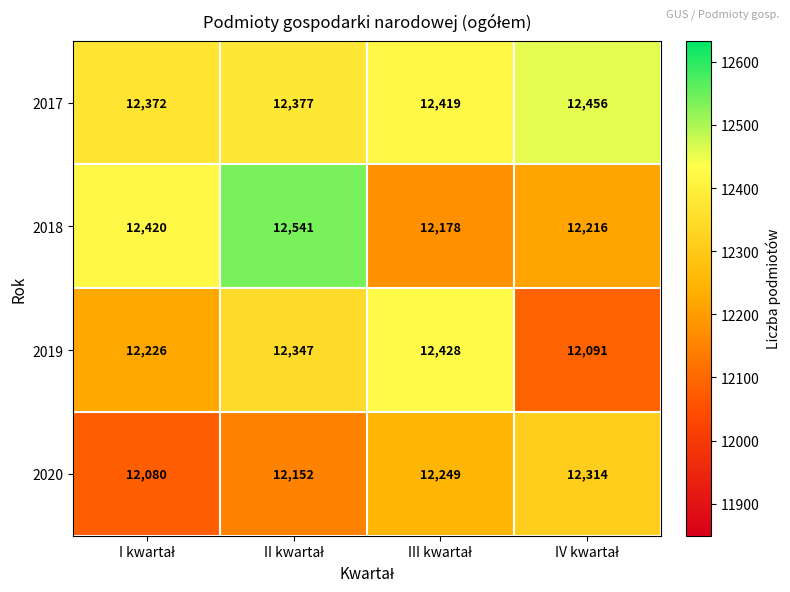

What is the smallest value displayed?

12080